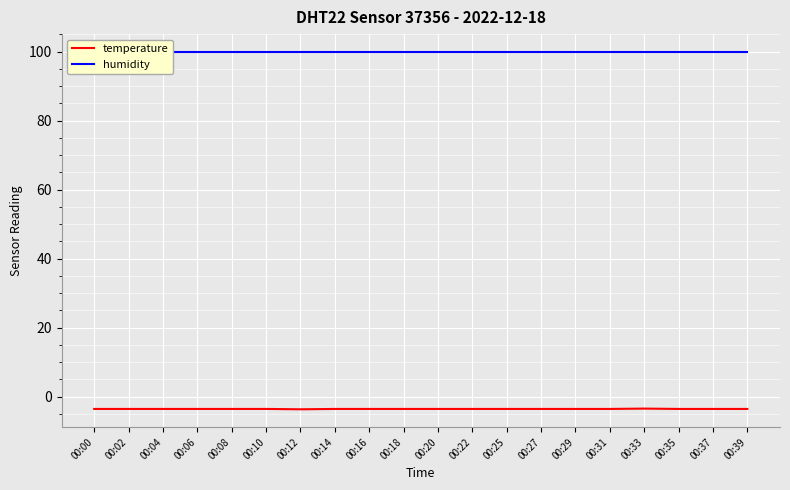

True or false: humidity and temperature intersect in this chart.

False